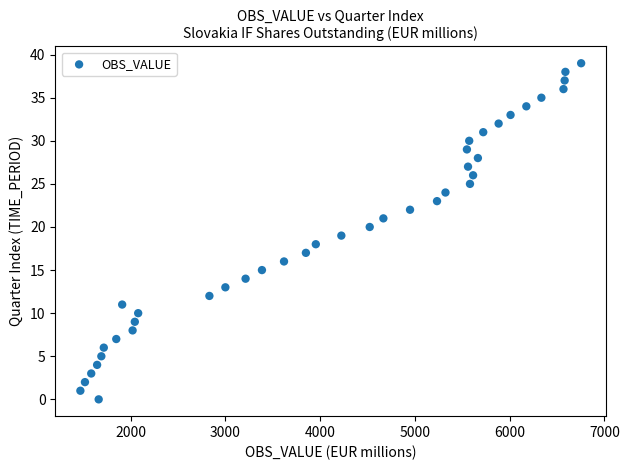

What is the range of Y values (max minus min)?

39